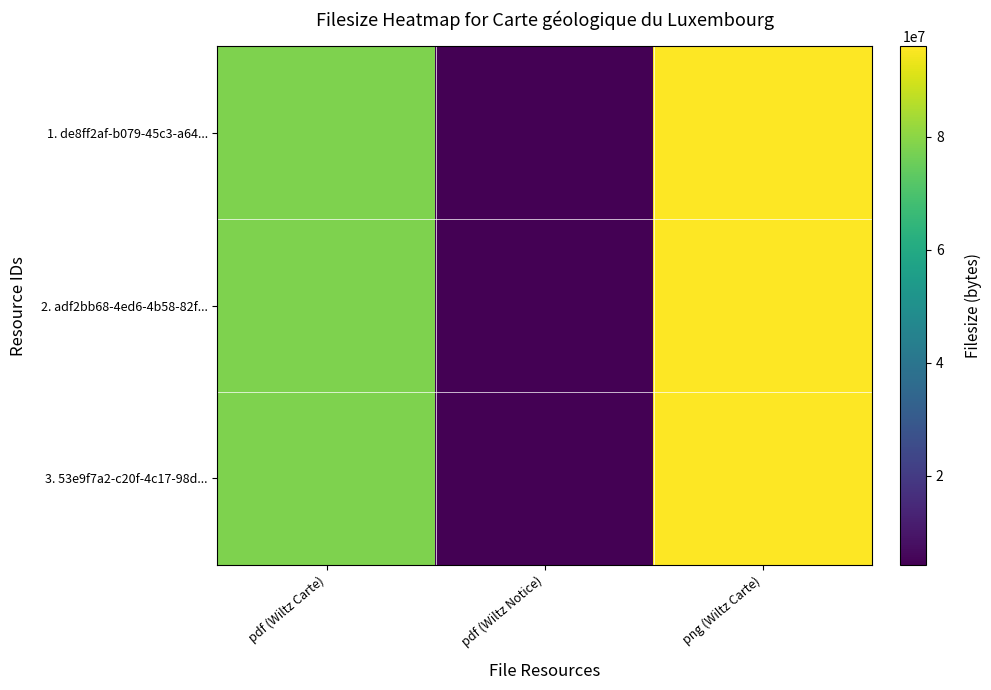

How many data points does each series have?

3